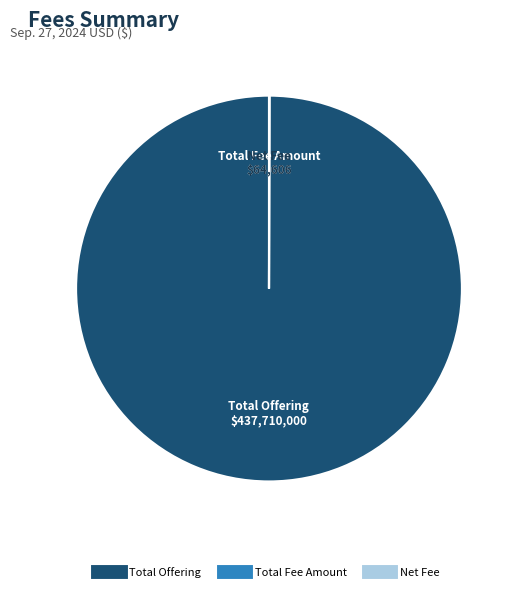

The Total Offering slice represents 100% of the pie. True or false?

True